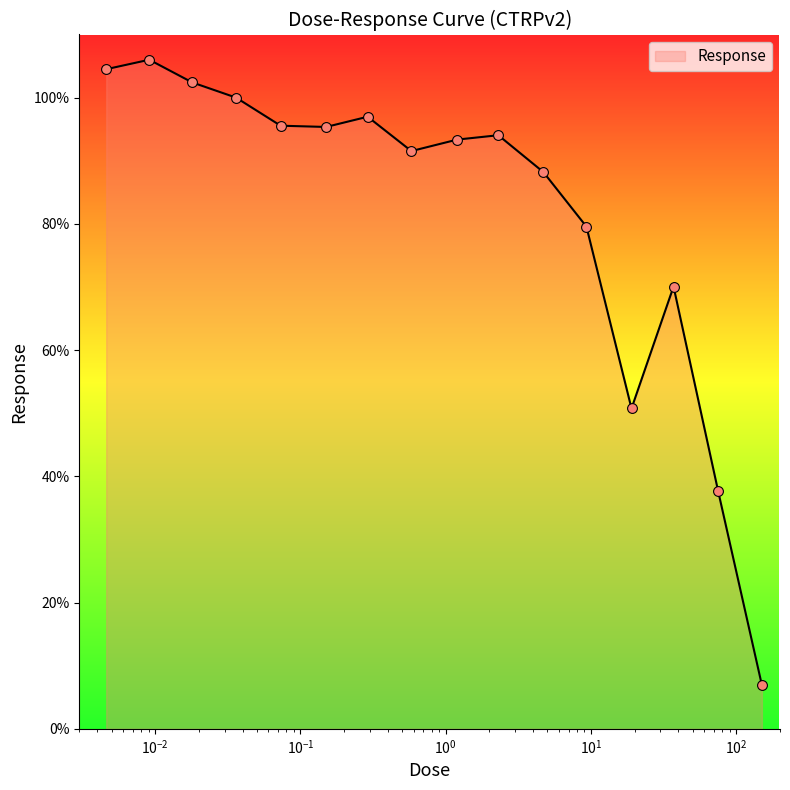

What is the difference between the maximum and minimum values?

99.0